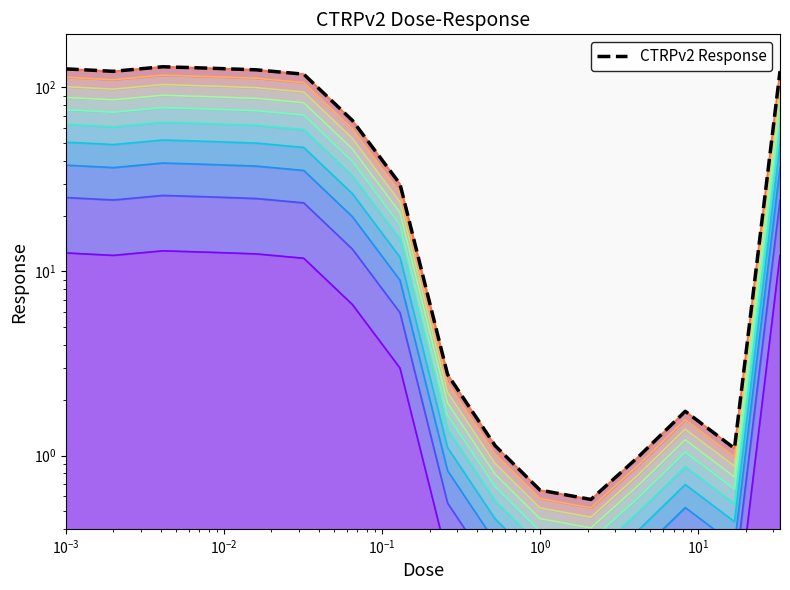

How many series are shown in this chart?

1